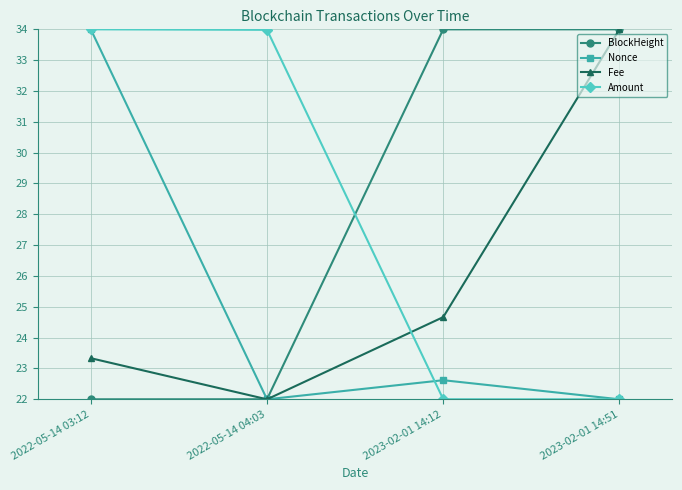

How many times do BlockHeight and Amount cross each other?

1